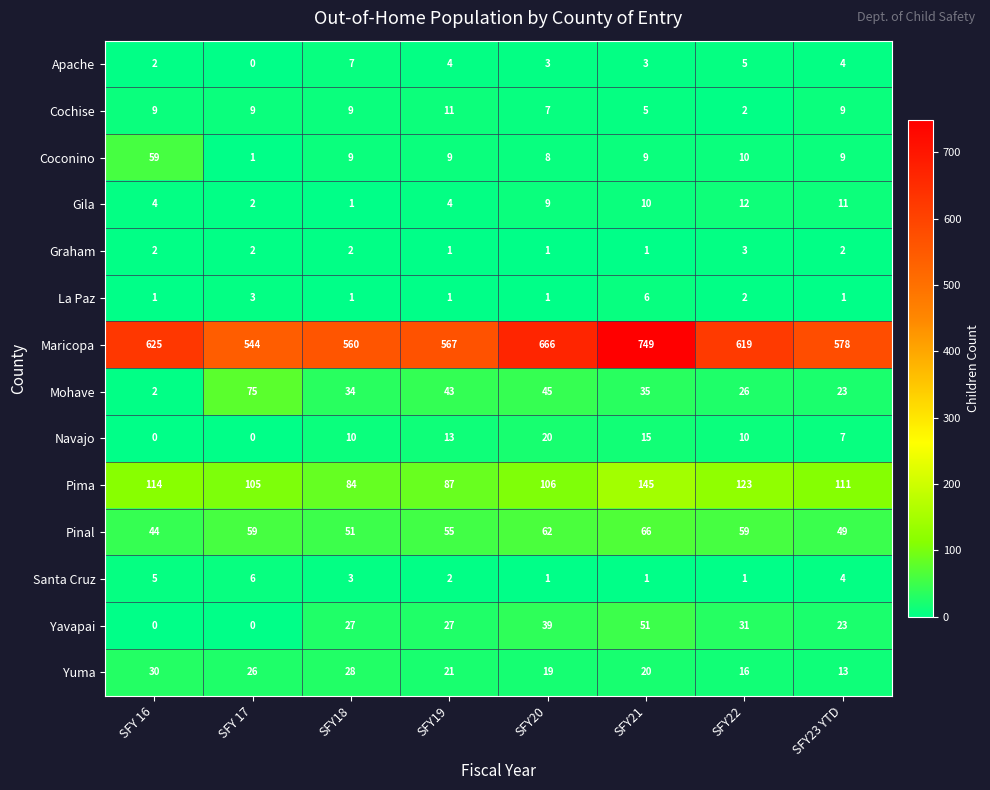

Rank the categories by Maricopa value from highest to lowest.

SFY21, SFY20, SFY 16, SFY22, SFY23 YTD, SFY19, SFY18, SFY 17